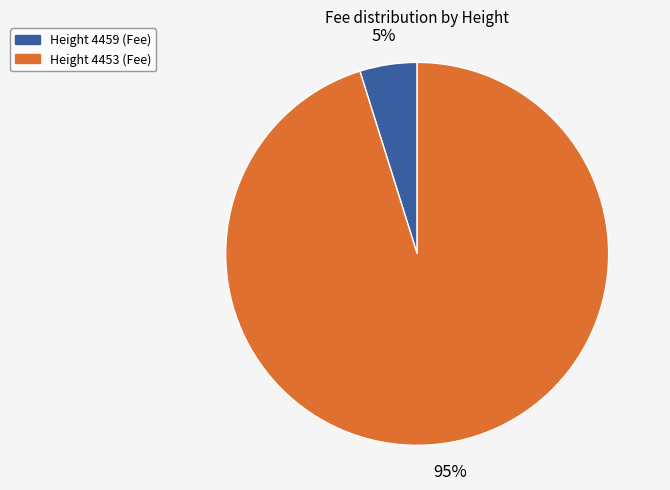

Is there a majority slice in this chart?

Yes